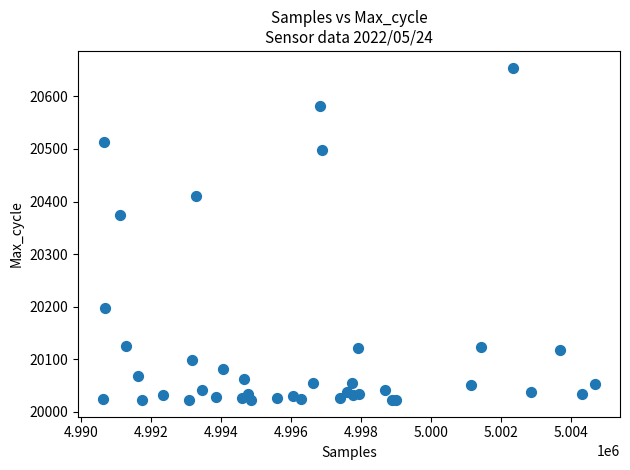

What Y value in the scatter plot is closest to 20338?

20375